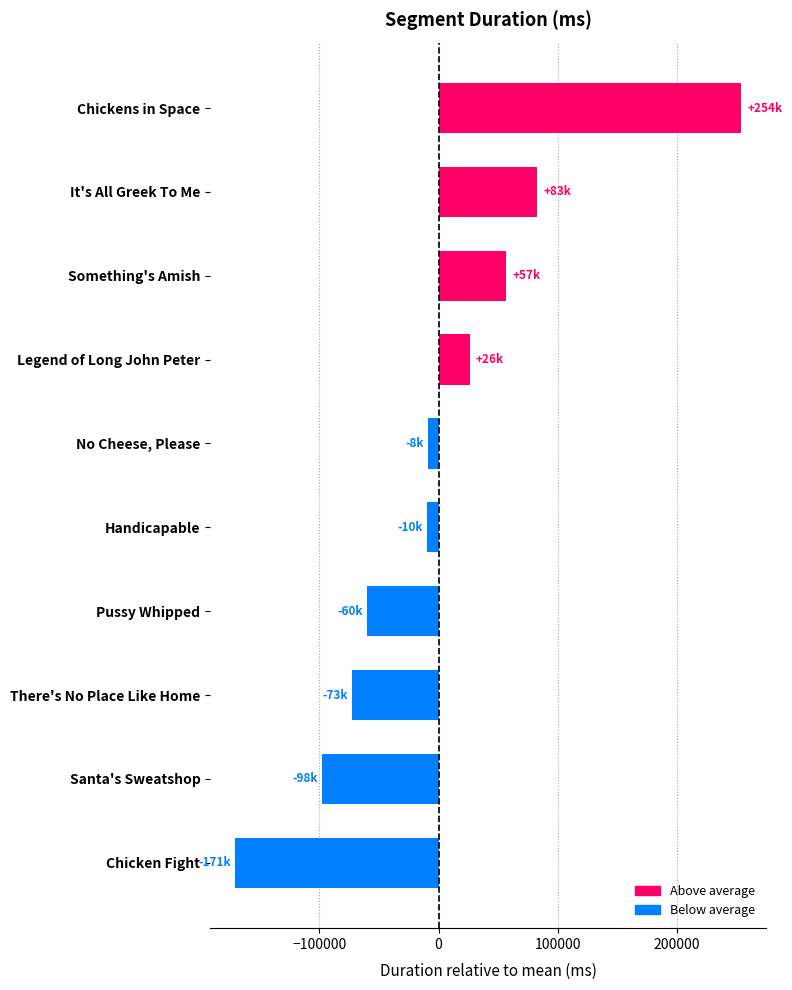

What is the difference between the maximum and second lowest values?

352259.0